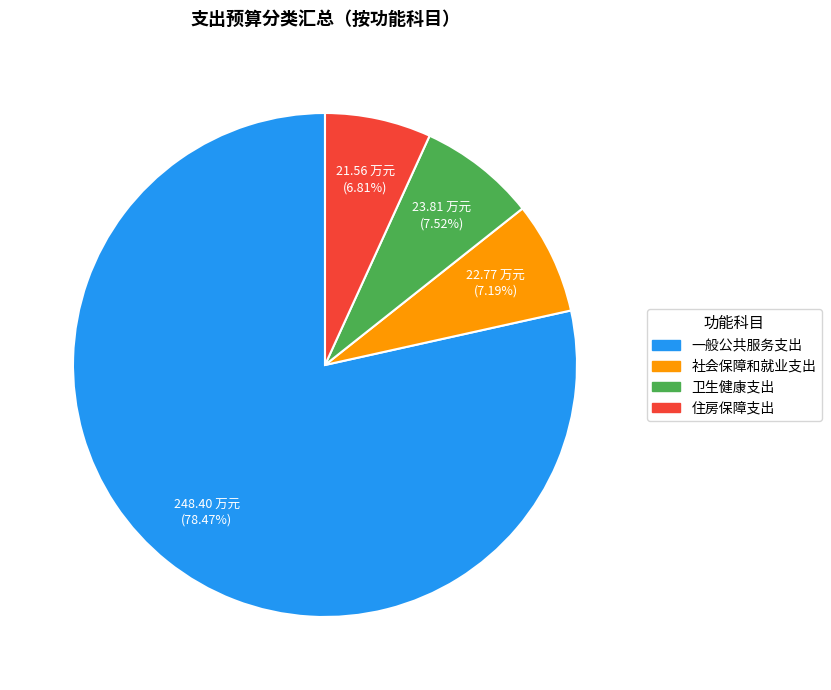

What percentage do 一般公共服务支出 and 卫生健康支出 together represent?

86.0%